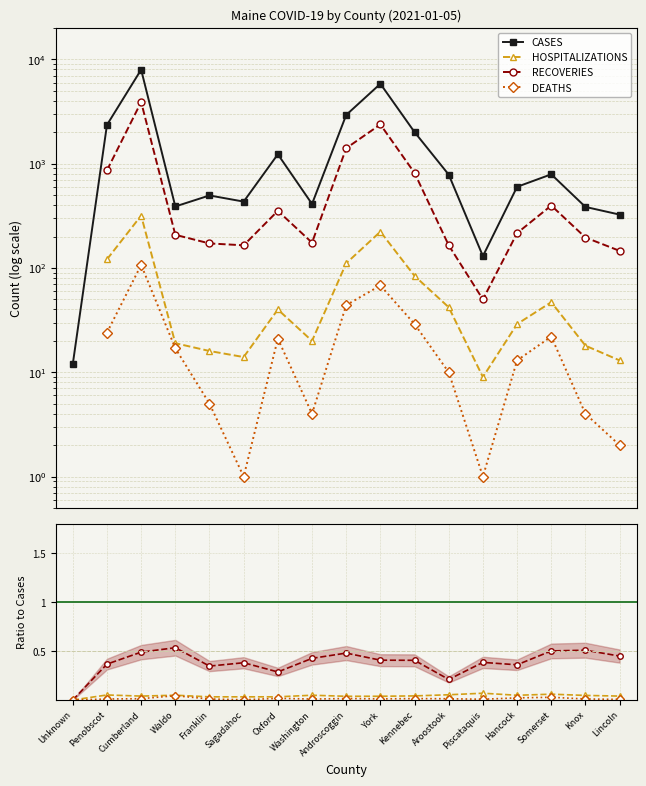

True or false: CASES and HOSPITALIZATIONS cross at least once.

False